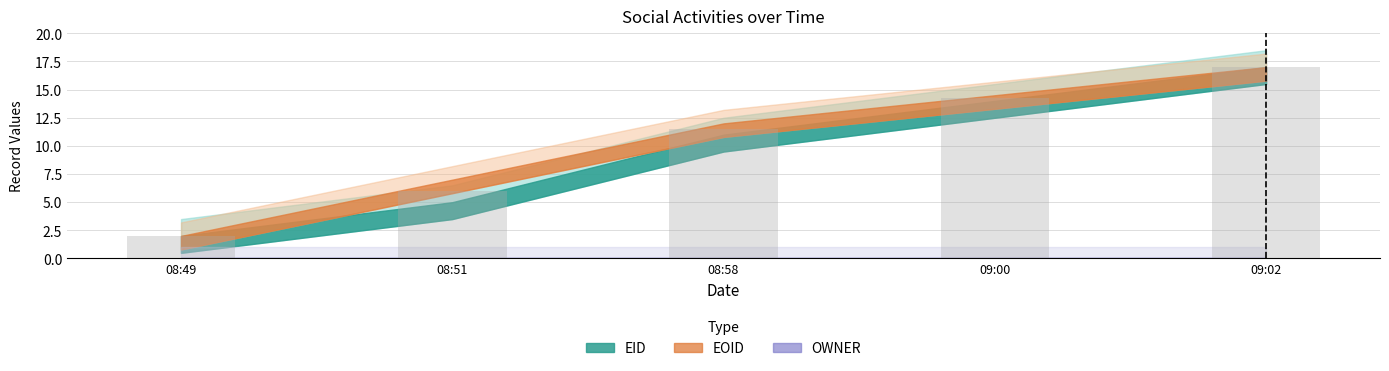

What is the ratio of the value at 08:49 to the value at 09:02?

0.1